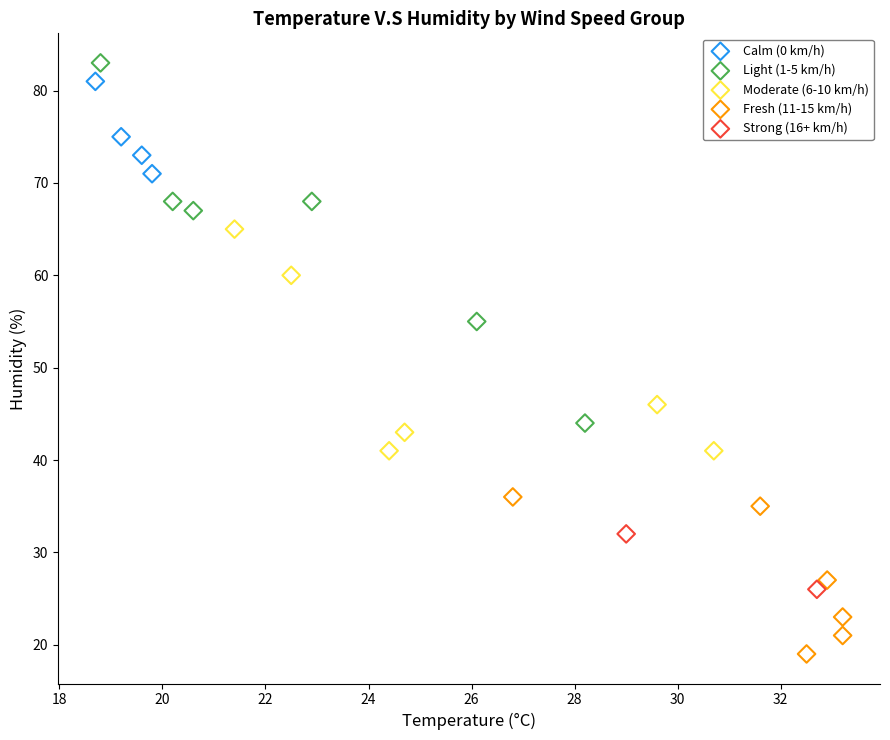

Which series reaches the maximum Y coordinate?

Light (1-5 km/h)